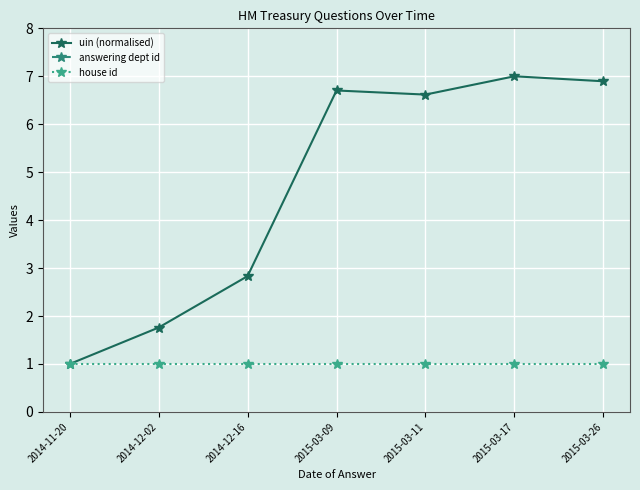

How many lines are shown in the chart?

3